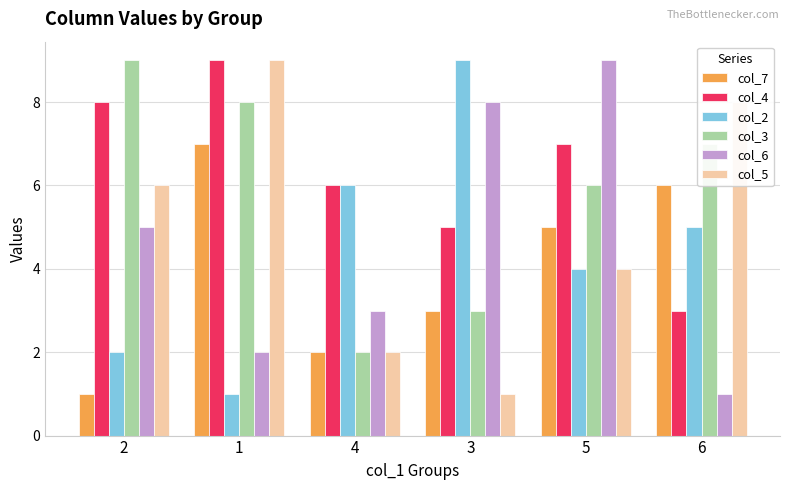

Reading right to left, what are all the values shown in this chart?

col_7: 6=6	5=5	3=3	4=2	1=7	2=1
col_4: 6=3	5=7	3=5	4=6	1=9	2=8
col_2: 6=5	5=4	3=9	4=6	1=1	2=2
col_3: 6=7	5=6	3=3	4=2	1=8	2=9
col_6: 6=1	5=9	3=8	4=3	1=2	2=5
col_5: 6=8	5=4	3=1	4=2	1=9	2=6